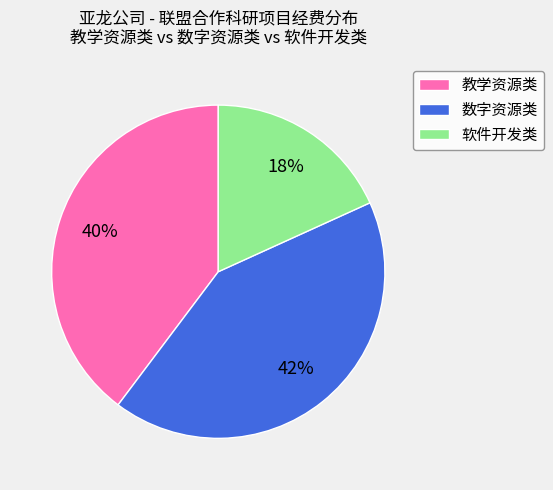

Which category has the biggest portion of the pie?

数字资源类